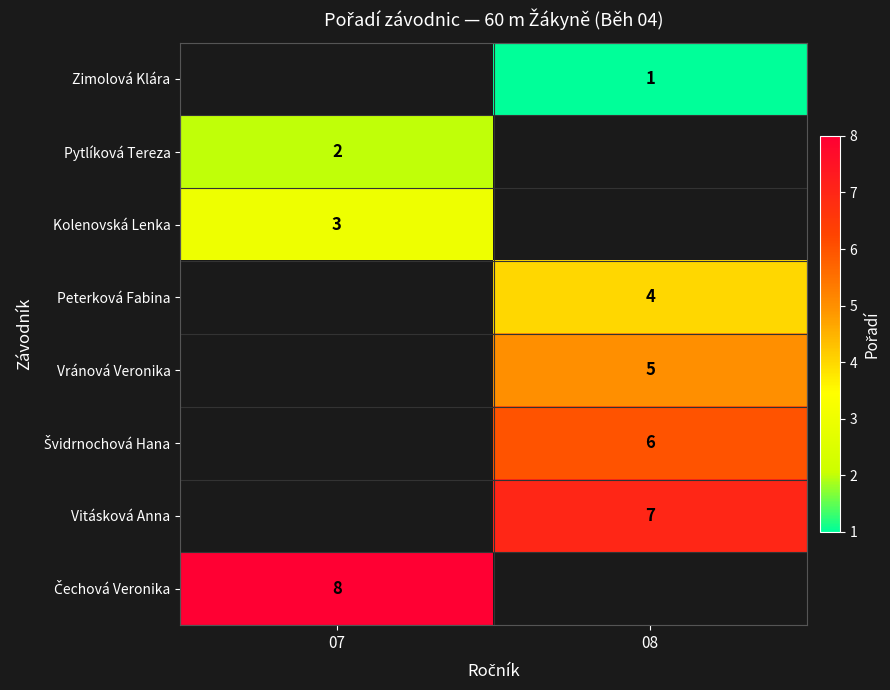

Is it true that Kolenovská Lenka equals 3 at 07?

True